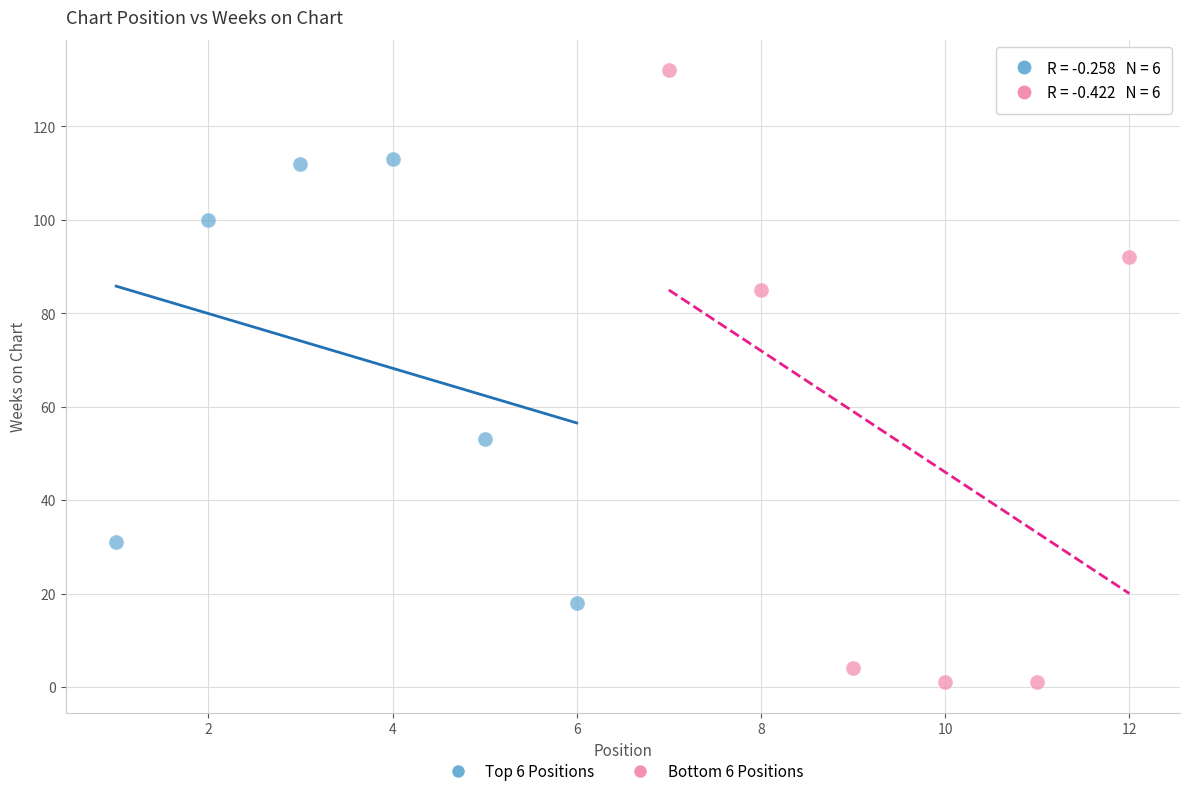

Which series contains the highest Y value?

Bottom 6 Positions